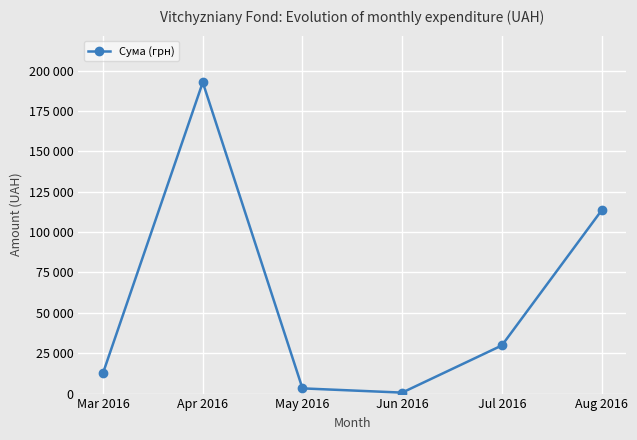

What is the difference between the maximum and minimum values?

192165.8